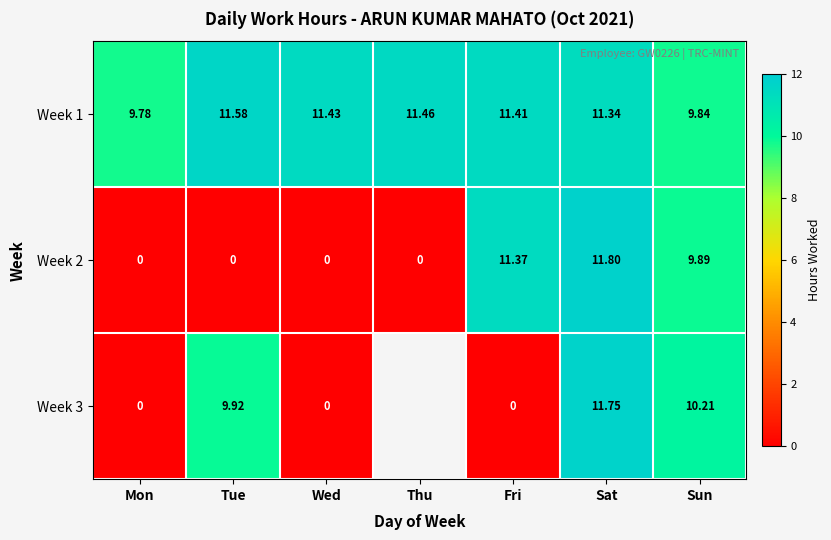

Where is Week 2 nearest to the value 5?

Sun